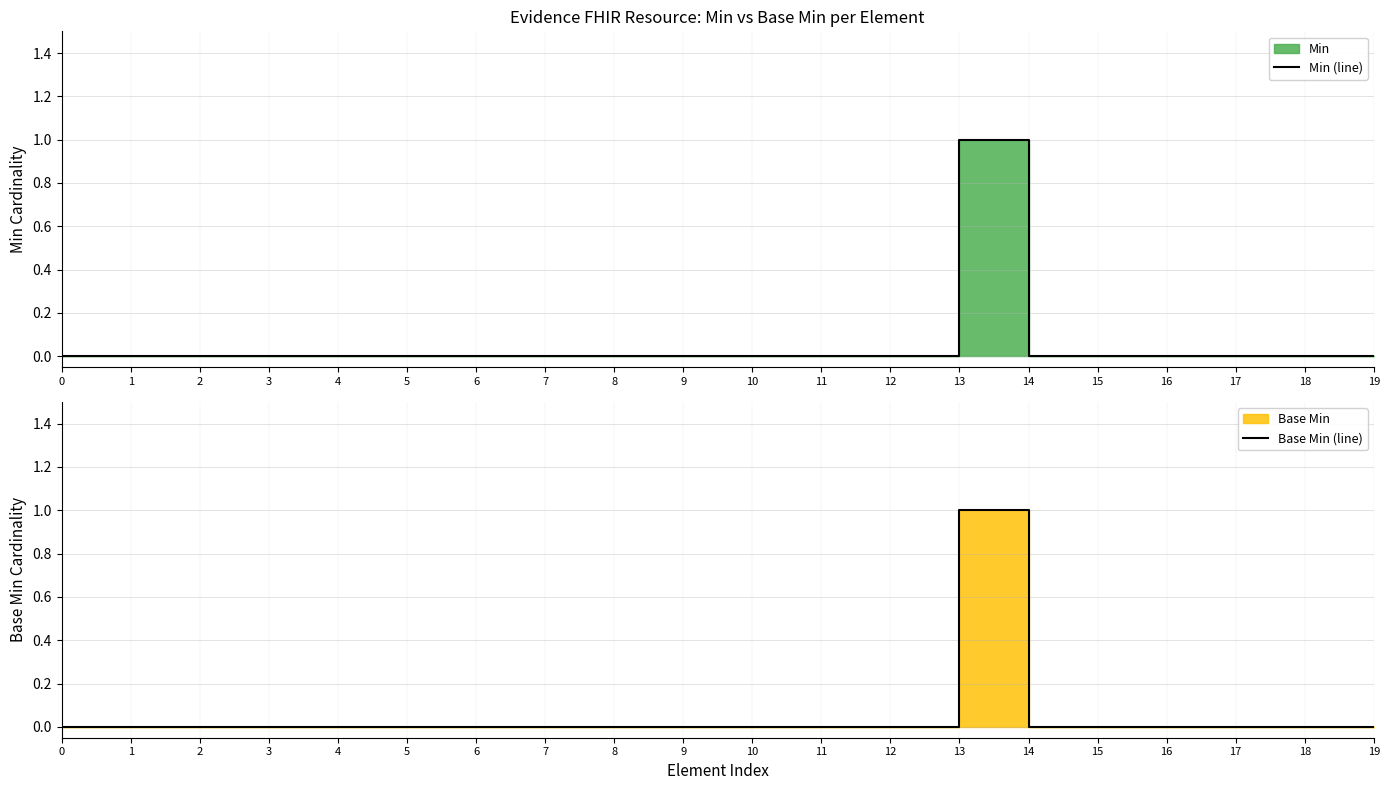

Where is the first local maximum for Min (line)?

13